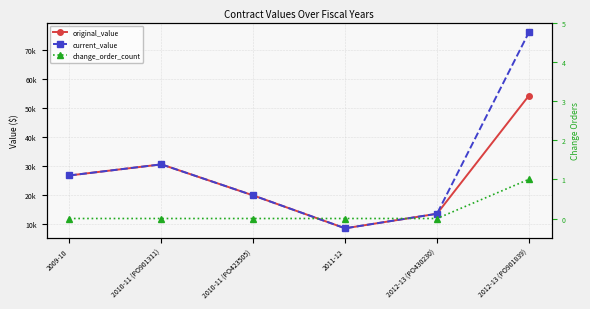

True or false: change_order_count has more than 1 interior local peaks.

False